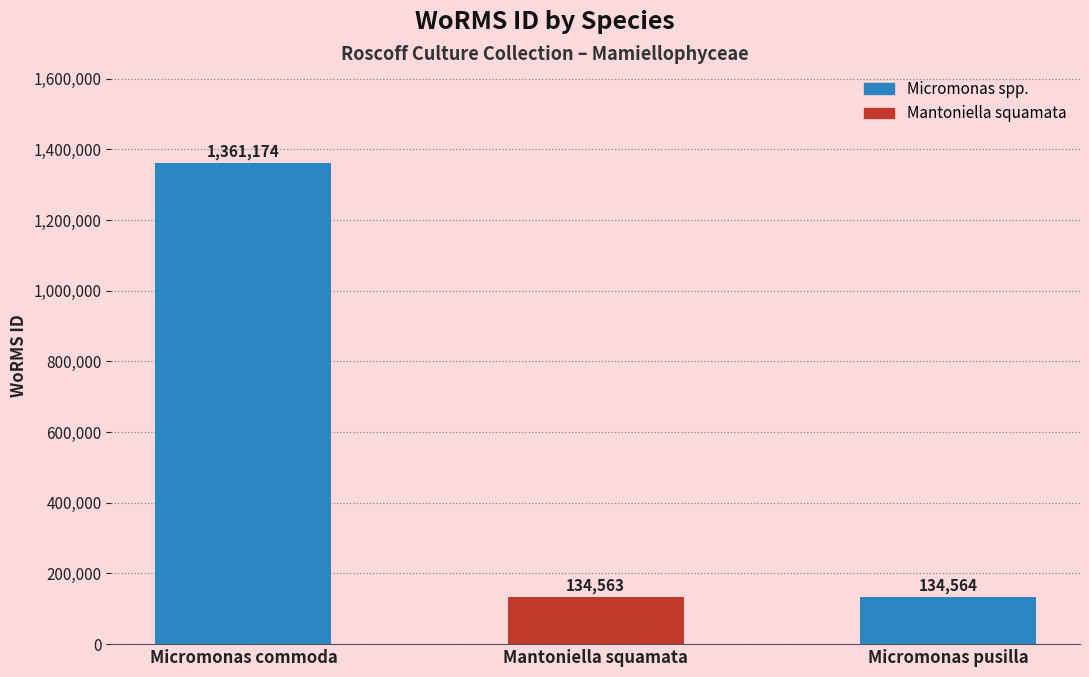

How many series are shown in this chart?

1